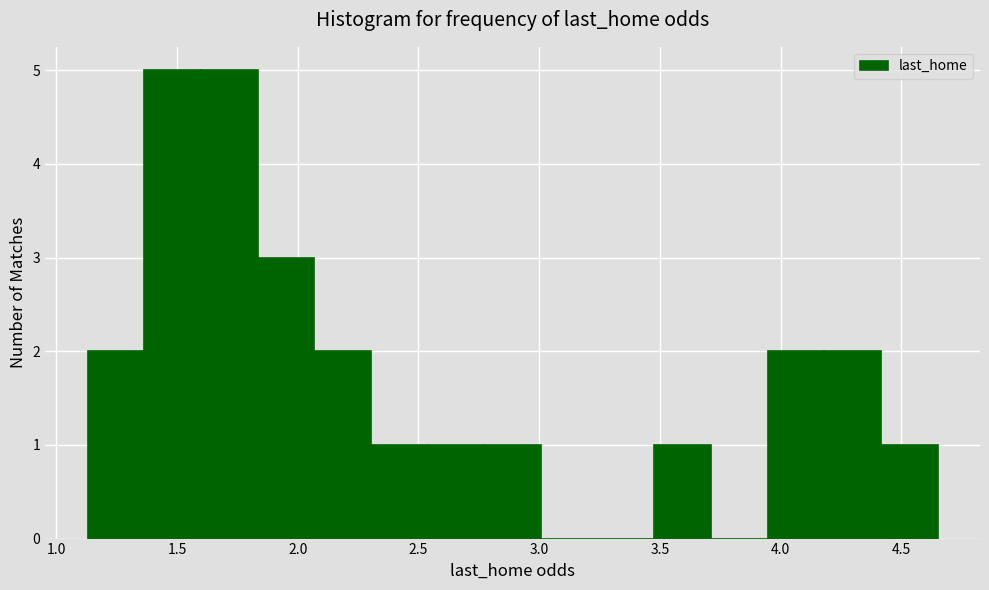

Reading left to right, list every bar in this chart as the range it spans on the x-axis followed by its height. Neither the bar edges nor the heights are printed on the chart, so give them approximately, as read against the axes.

1.15 to 1.35: 2
1.35 to 1.60: 5
1.60 to 1.85: 5
1.85 to 2.05: 3
2.05 to 2.30: 2
2.30 to 2.55: 1
2.55 to 2.75: 1
2.75 to 3.00: 1
3.00 to 3.25: 0
3.25 to 3.50: 0
3.50 to 3.70: 1
3.70 to 3.95: 0
3.95 to 4.20: 2
4.20 to 4.40: 2
4.40 to 4.65: 1